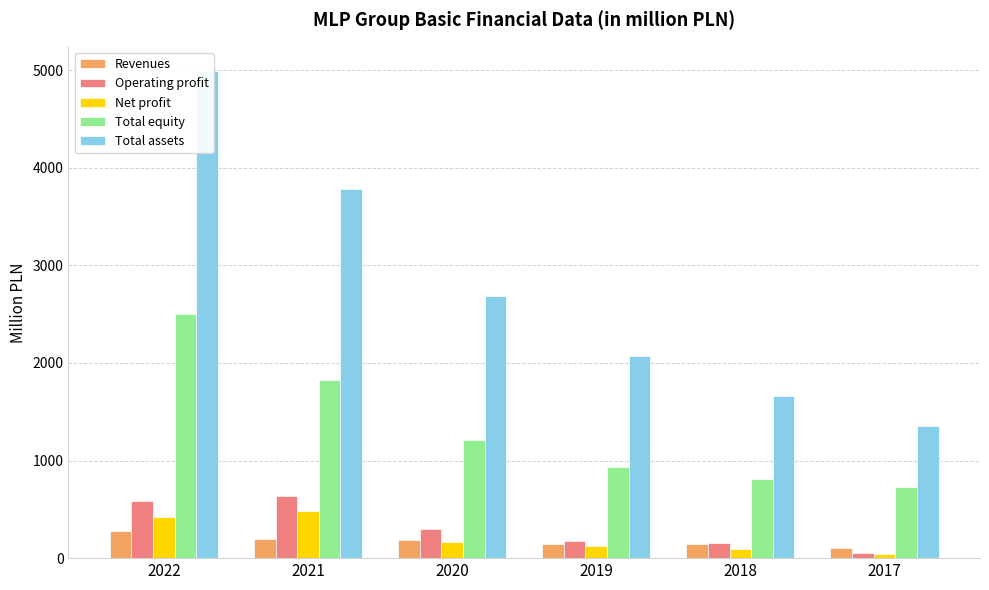

How many data points in Total assets are less than 2683?

3